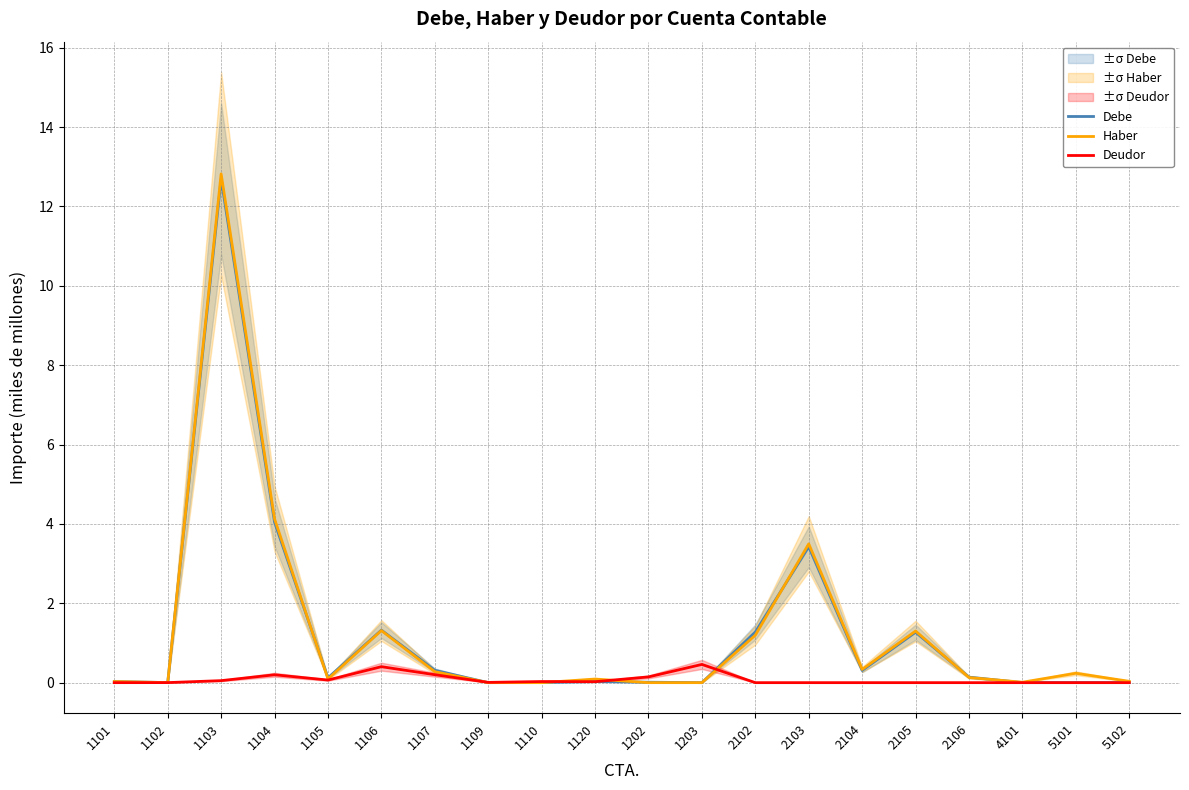

What is the difference between the second highest and second lowest values in the Debe series?

4.0